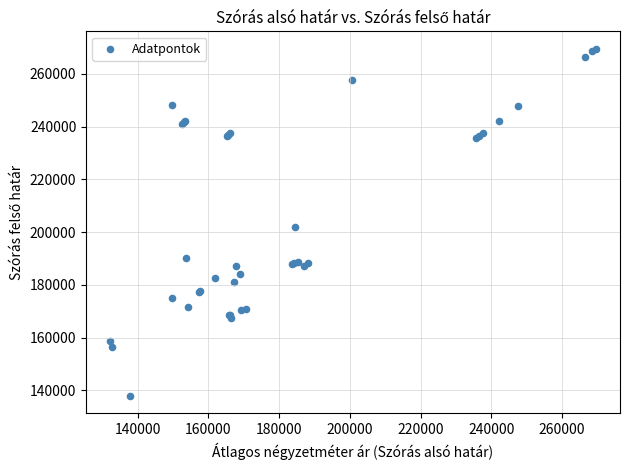

What Y value in the scatter plot is closest to 203711?

201961